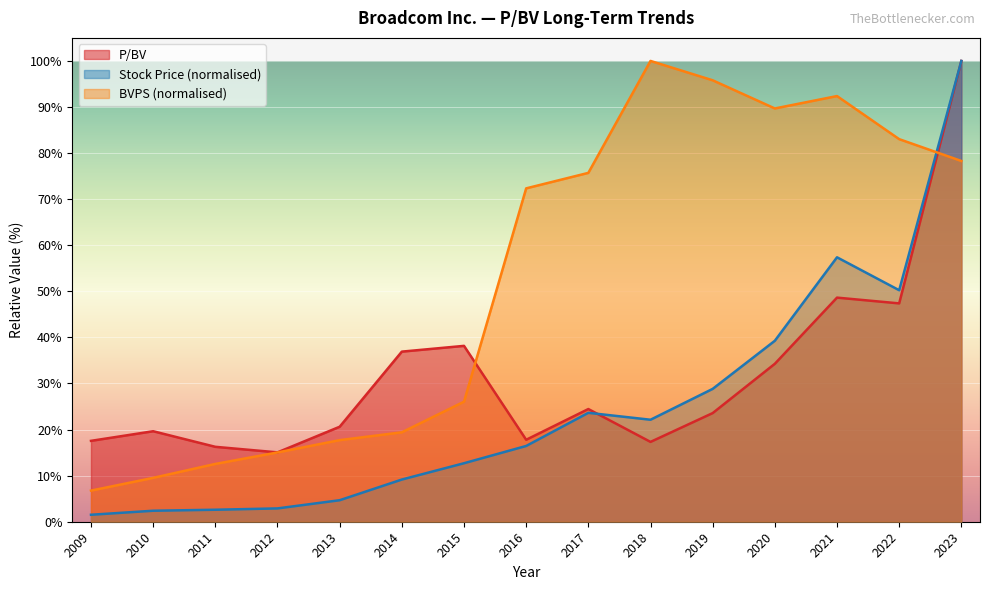

Which has a higher value, 2015 or 2012?

2015